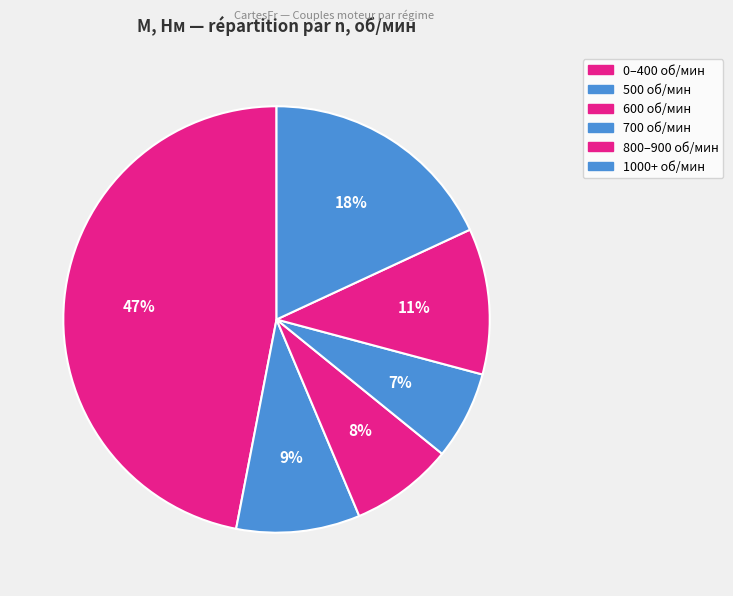

How many segments does this pie chart have?

6